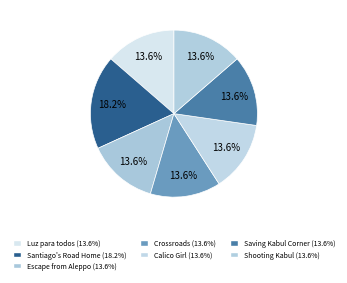

To the nearest percent, what is the average slice percentage?

14%